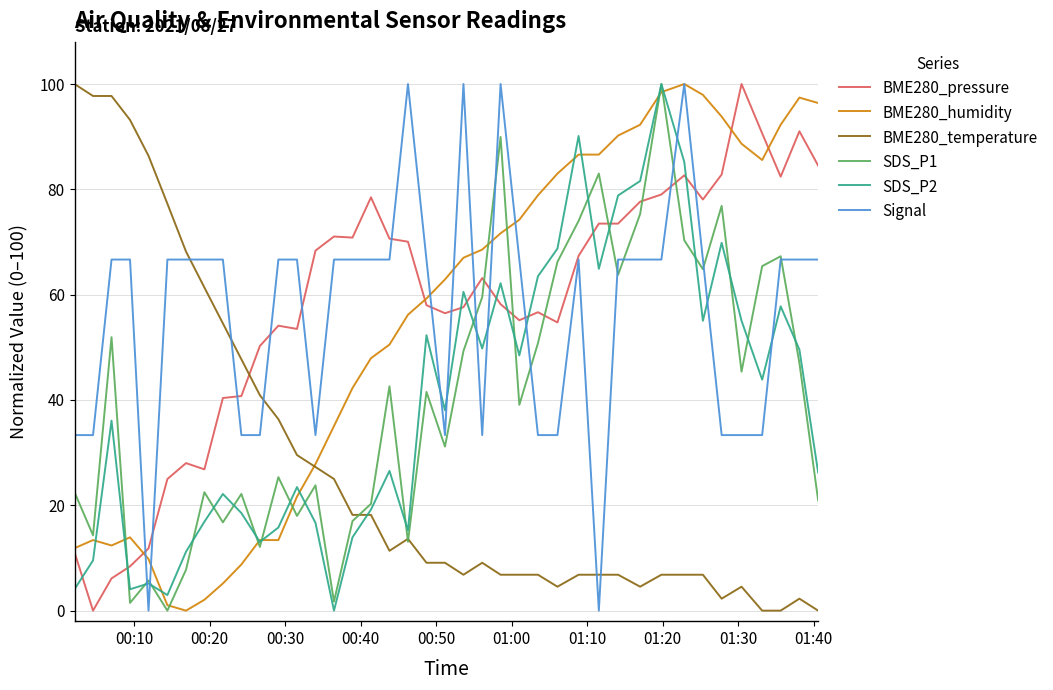

After their last crossing, which series has the higher values: BME280_pressure or BME280_temperature?

BME280_pressure